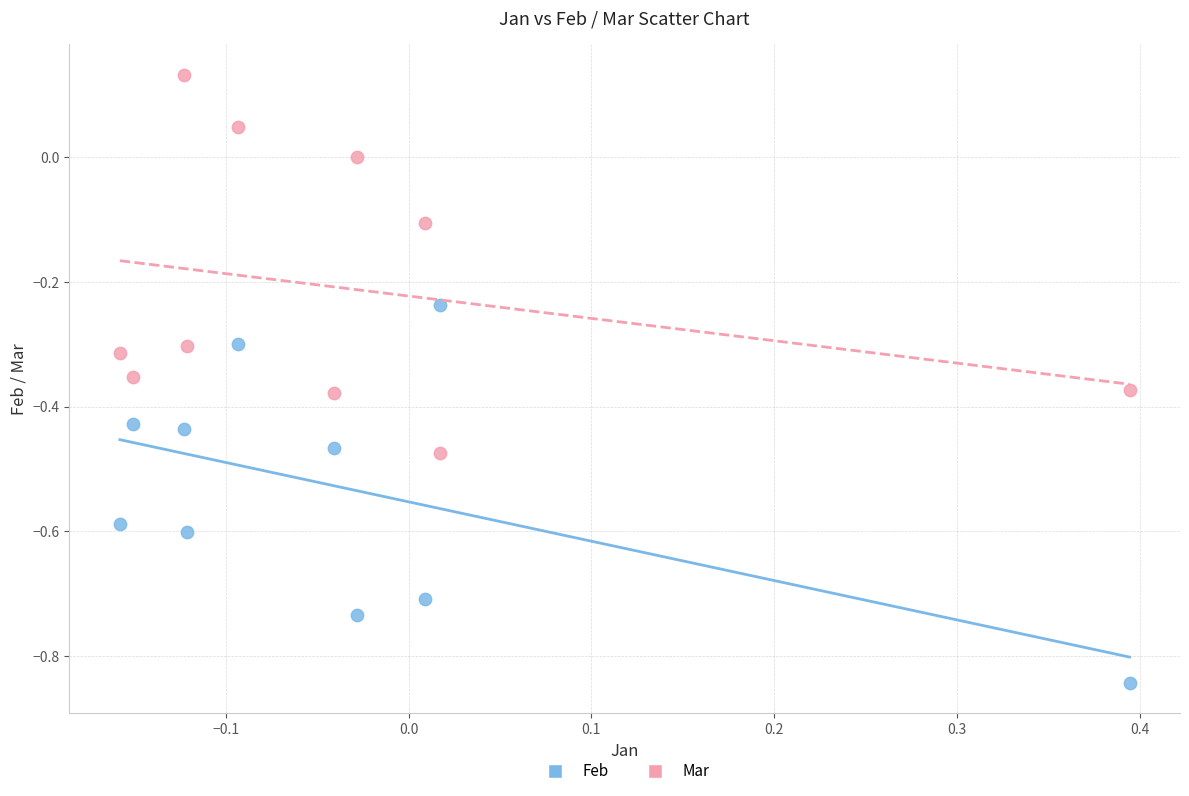

Across all data points, what is the range of Y values (max minus min)?

1.0